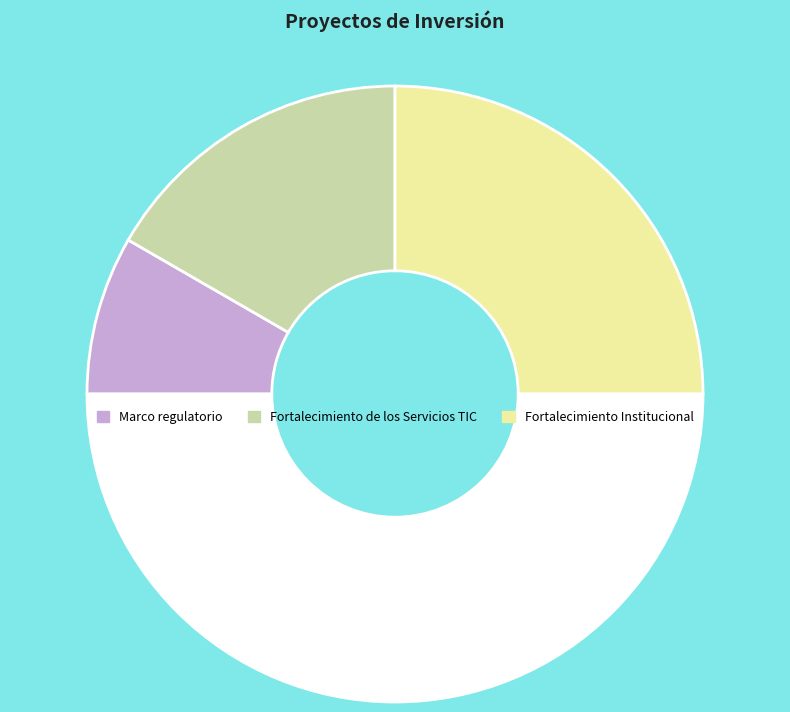

What is the smallest slice in the pie chart?

Marco regulatorio